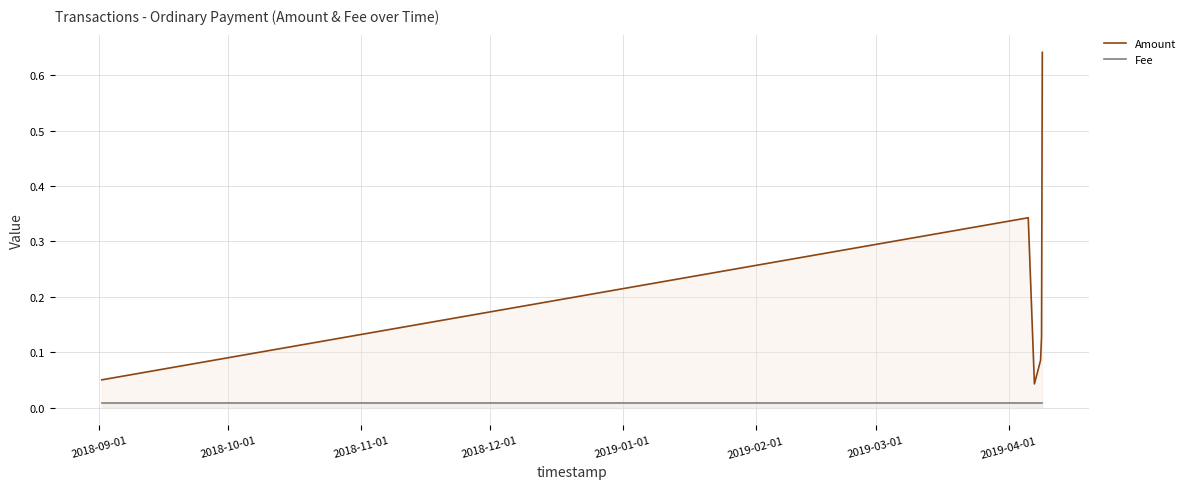

Which series has the largest total across all categories?

Amount